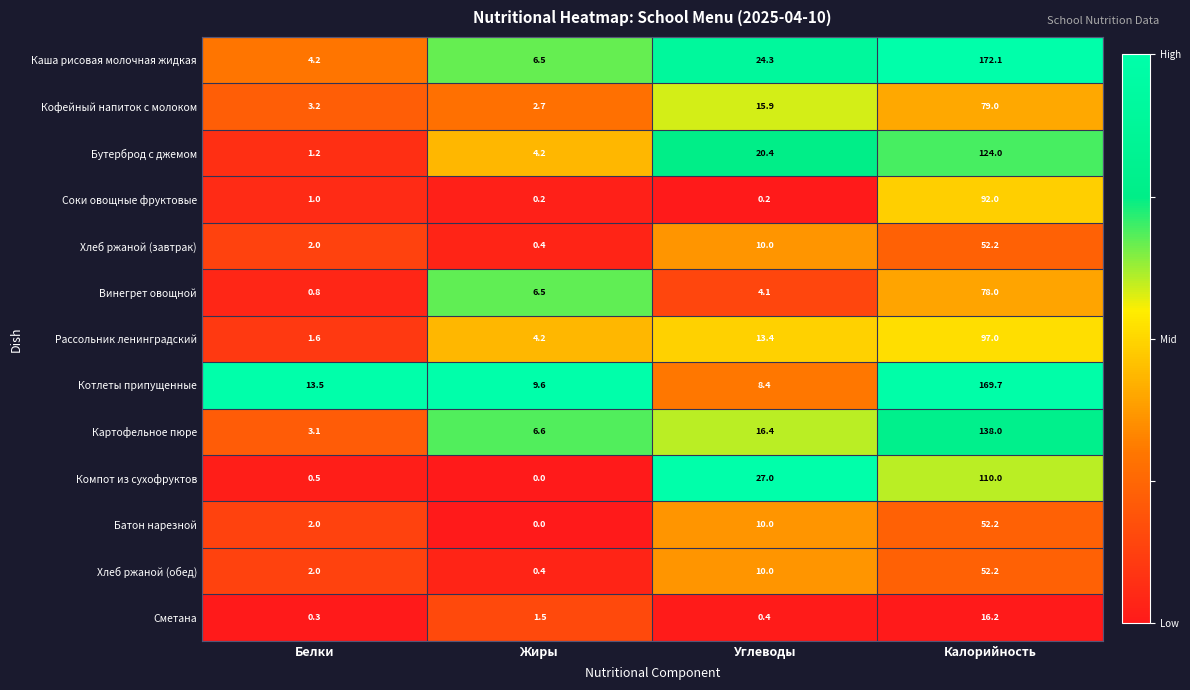

What is the sum of the Компот из сухофруктов values at Белки and Калорийность?

110.5